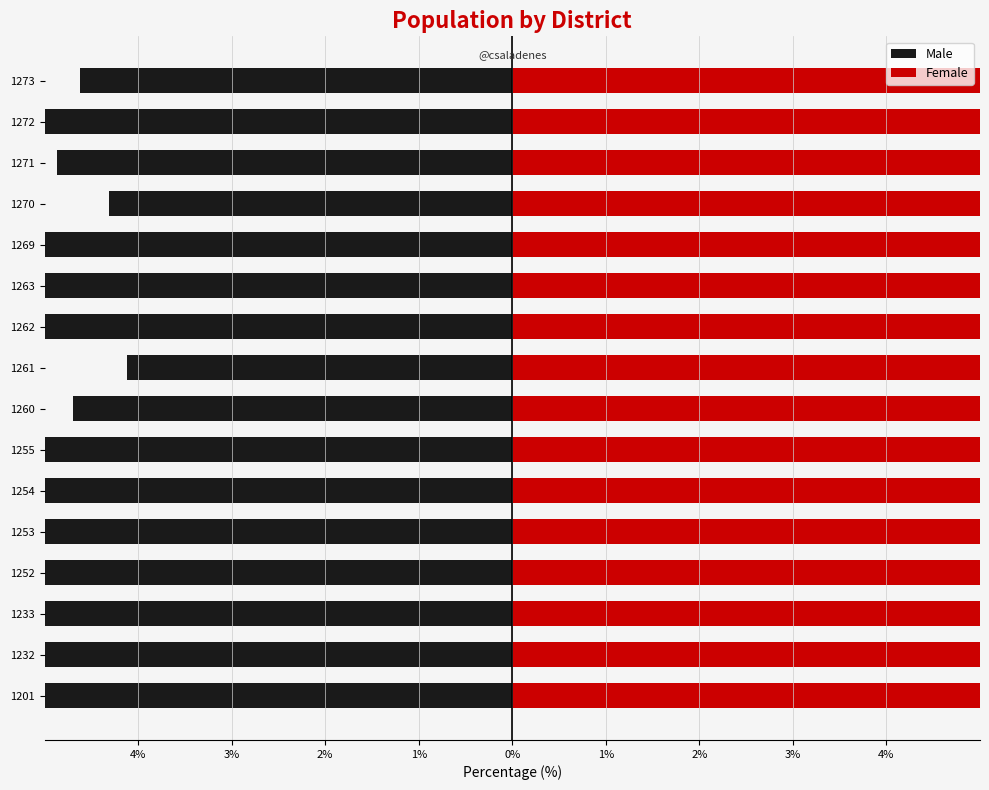

Is it true that Male equals -5.1 at 1262?

False